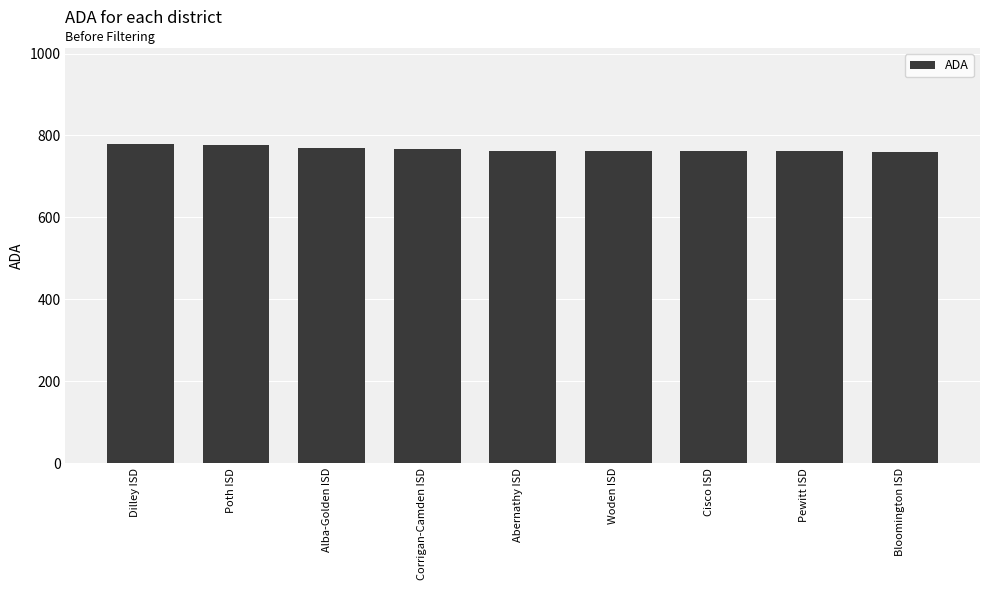

Is it true that the value at Bloomington ISD is 1229.4?

False